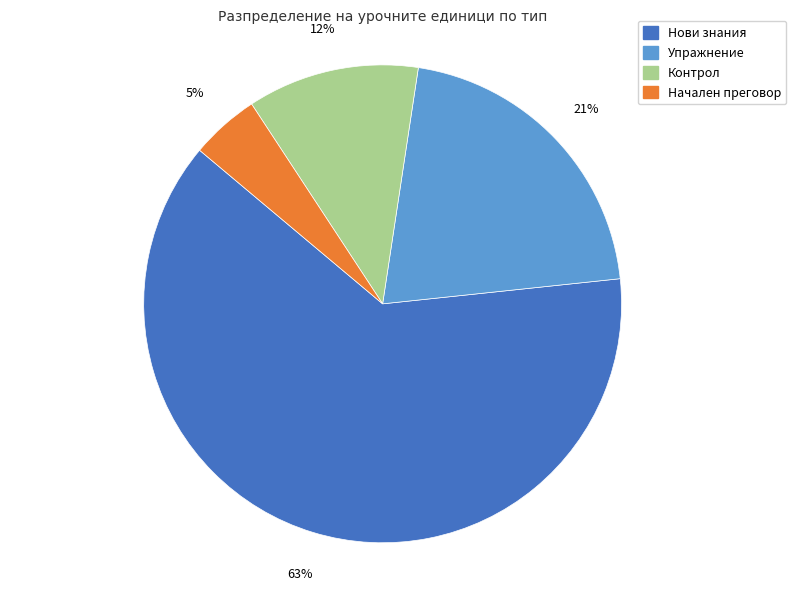

Is Нови знания the majority of the pie?

Yes